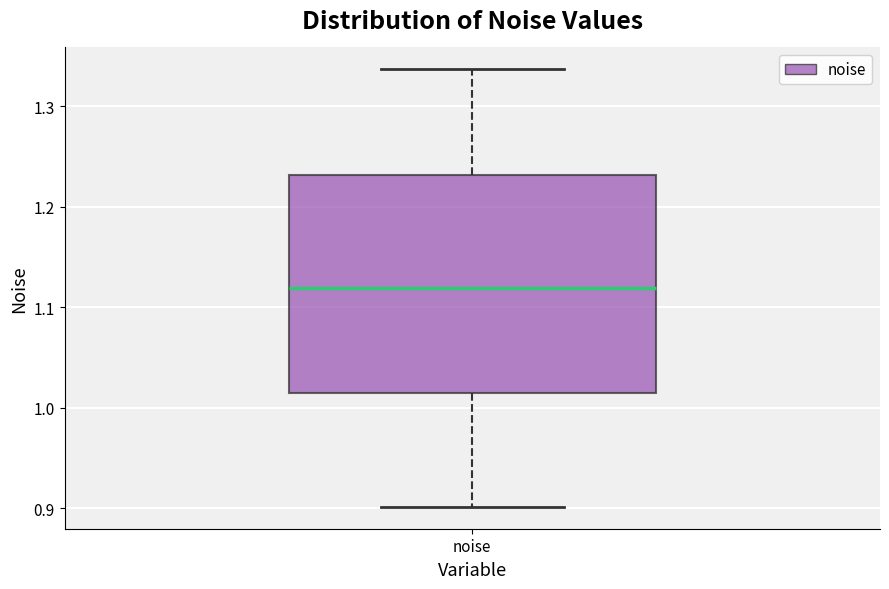

Where is the upper edge of the box for noise on the y-axis? The values are not printed on the chart, so give them approximately, as read against the axis.

1.23